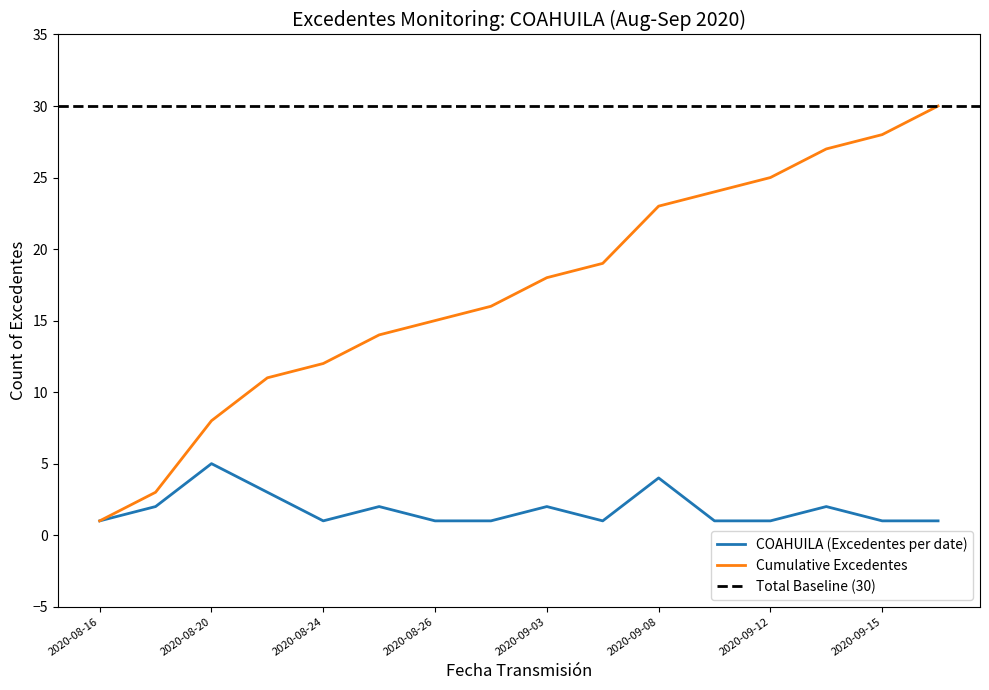

What is the average value of the COAHUILA (Excedentes per date) series?

2